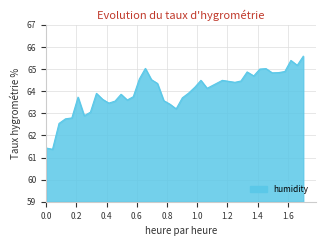

How many values are below 64?

20